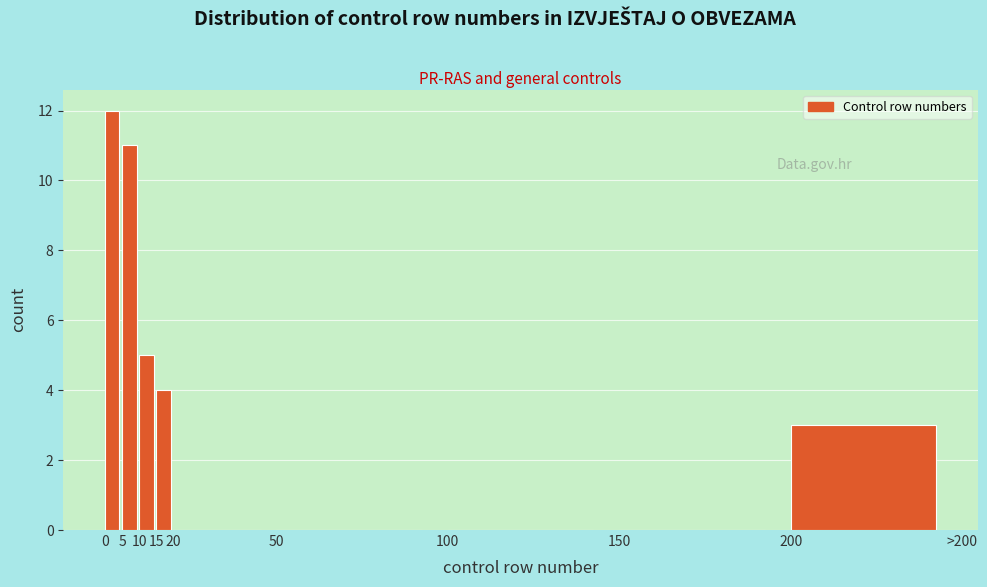

Reading left to right, what are all the values shown in this chart?

0=12	5=11	10=5	15=4	20=0	50=0	100=0	150=0	200=3